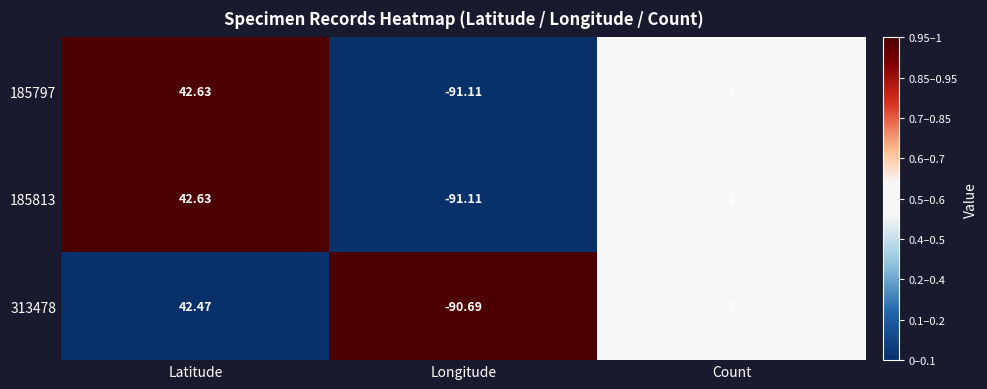

Is the value of 313478 at Latitude greater than the value of 185813 at Count?

Yes